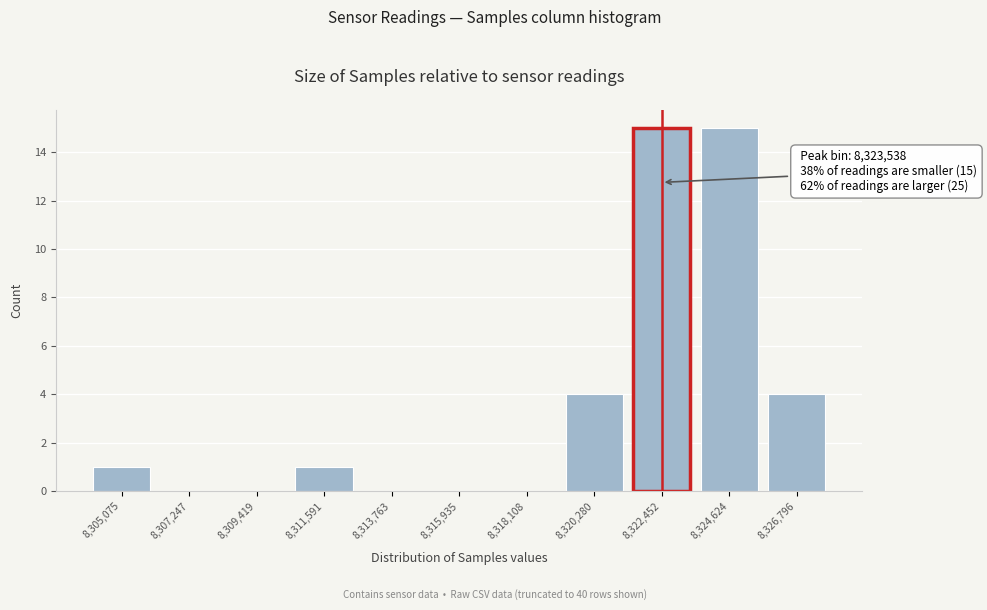

Reading left to right, transcribe all the data shown in this chart.

8,305,075=1	8,307,247=0	8,309,419=0	8,311,591=1	8,313,763=0	8,315,935=0	8,318,108=0	8,320,280=4	8,322,452=15	8,324,624=15	8,326,796=4